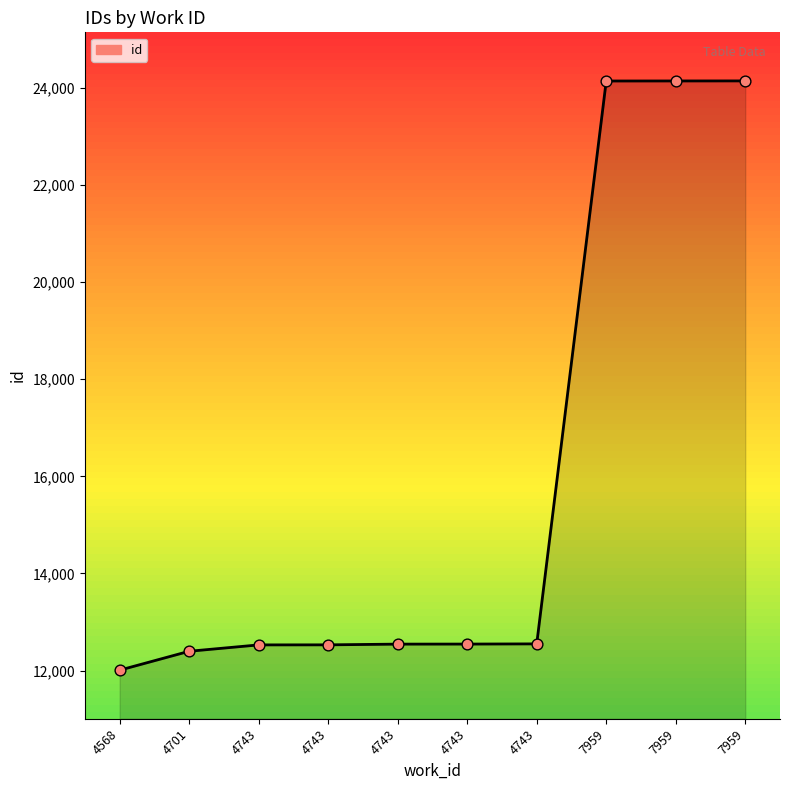

Which has a higher value, 7959 or 4743?

7959